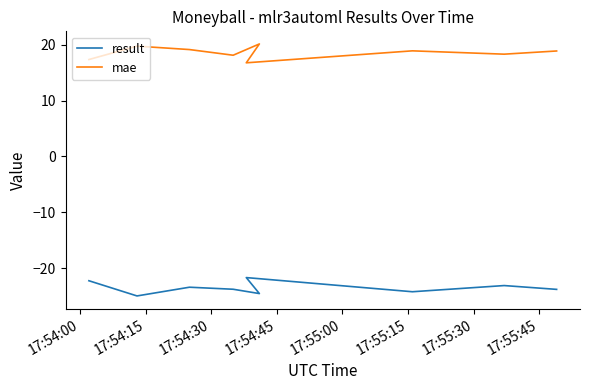

True or false: result and mae cross at least once.

False